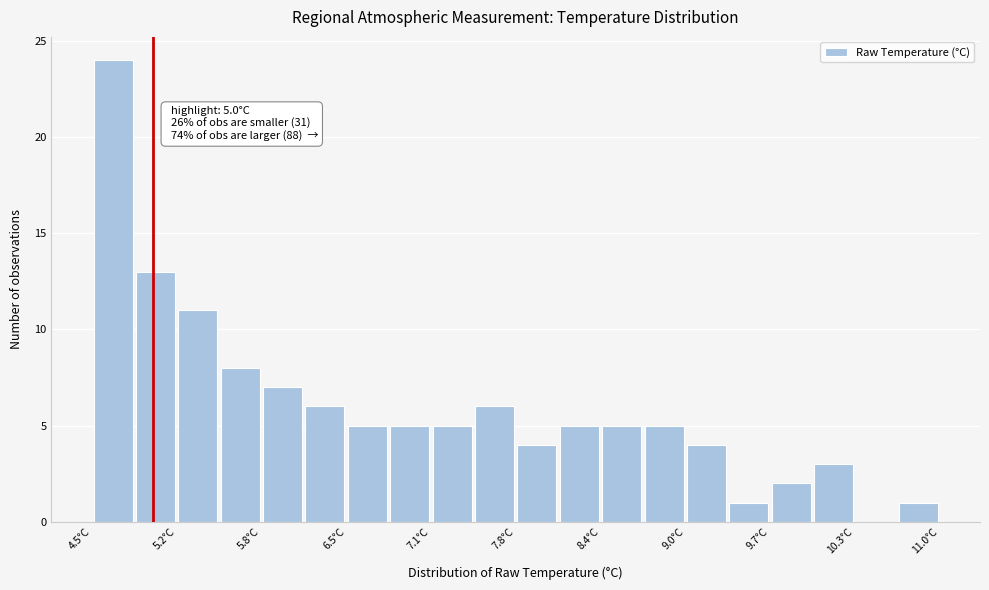

Around what value on the x-axis is the tallest bar? Give the approximate position of its centre, as read against the axis.

4.7